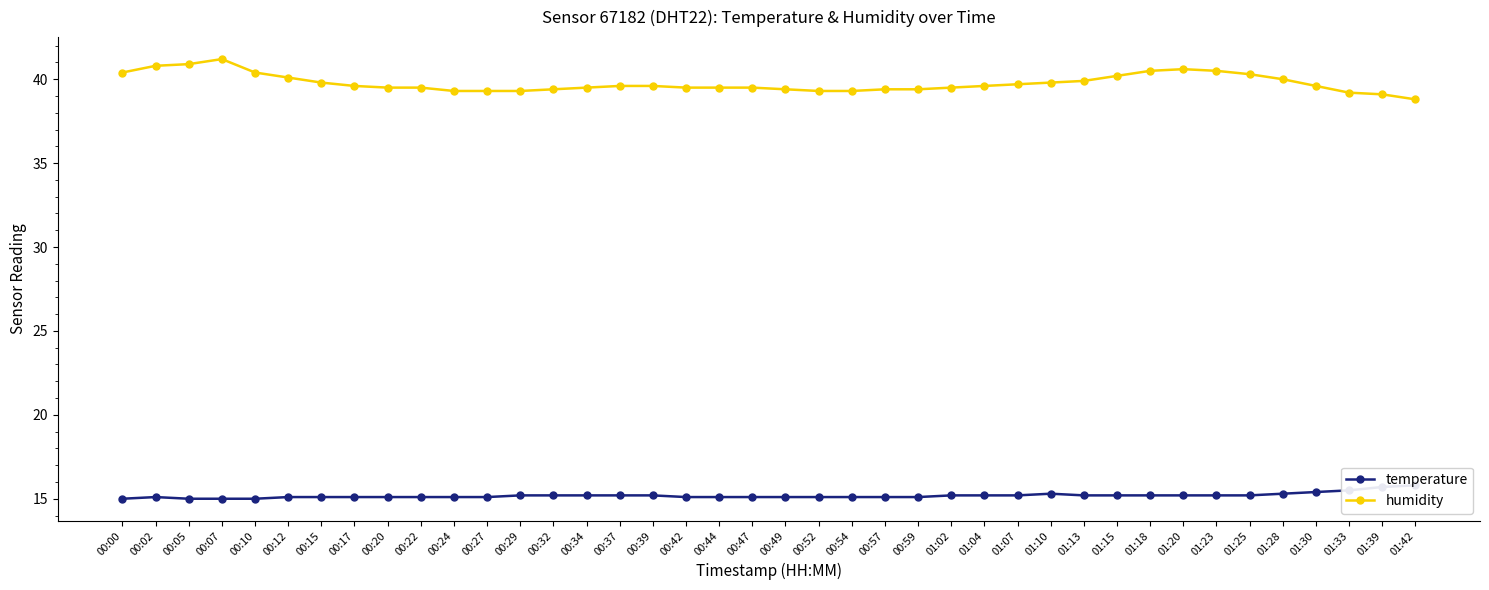

Does the chart have visible grid lines?

No